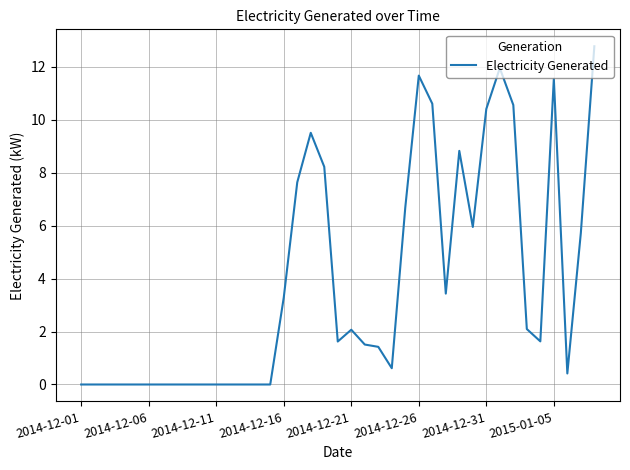

True or false: the data has more than 1 interior local peaks.

True